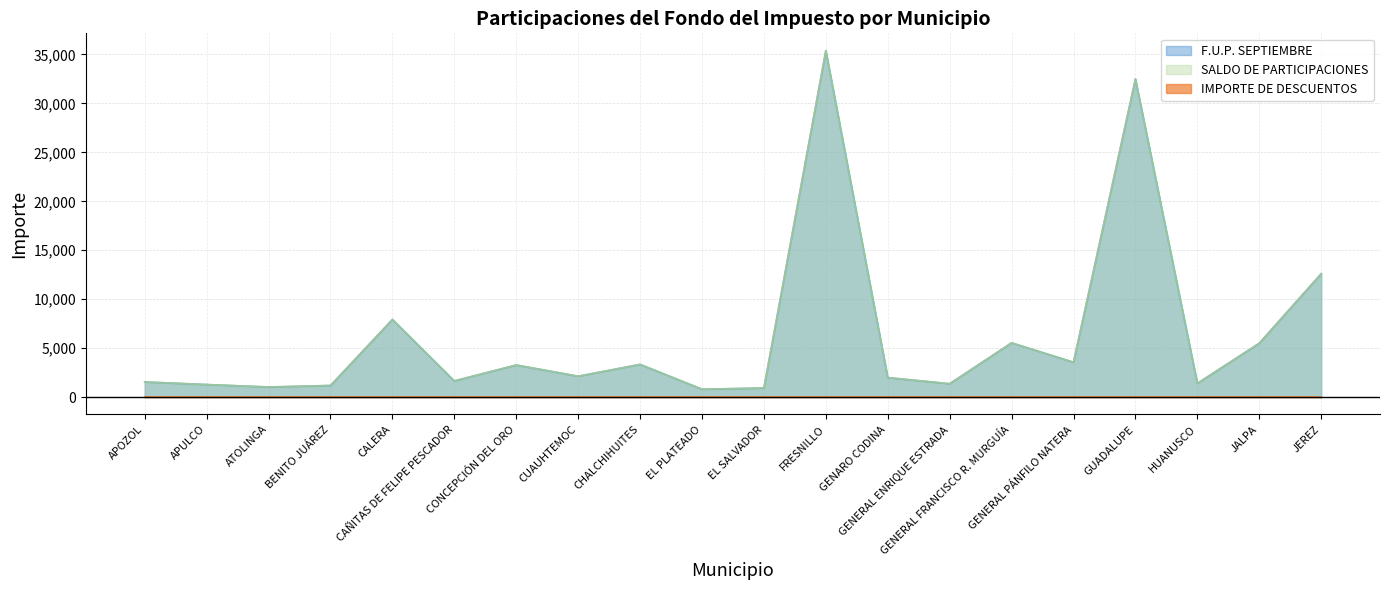

Does the chart have visible grid lines?

Yes